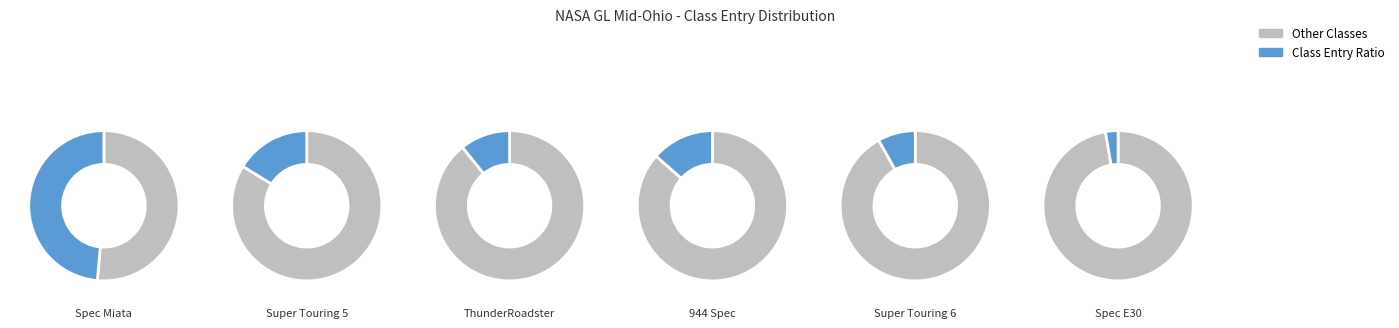

True or false: Super Touring 5 accounts for 29% of the total.

False